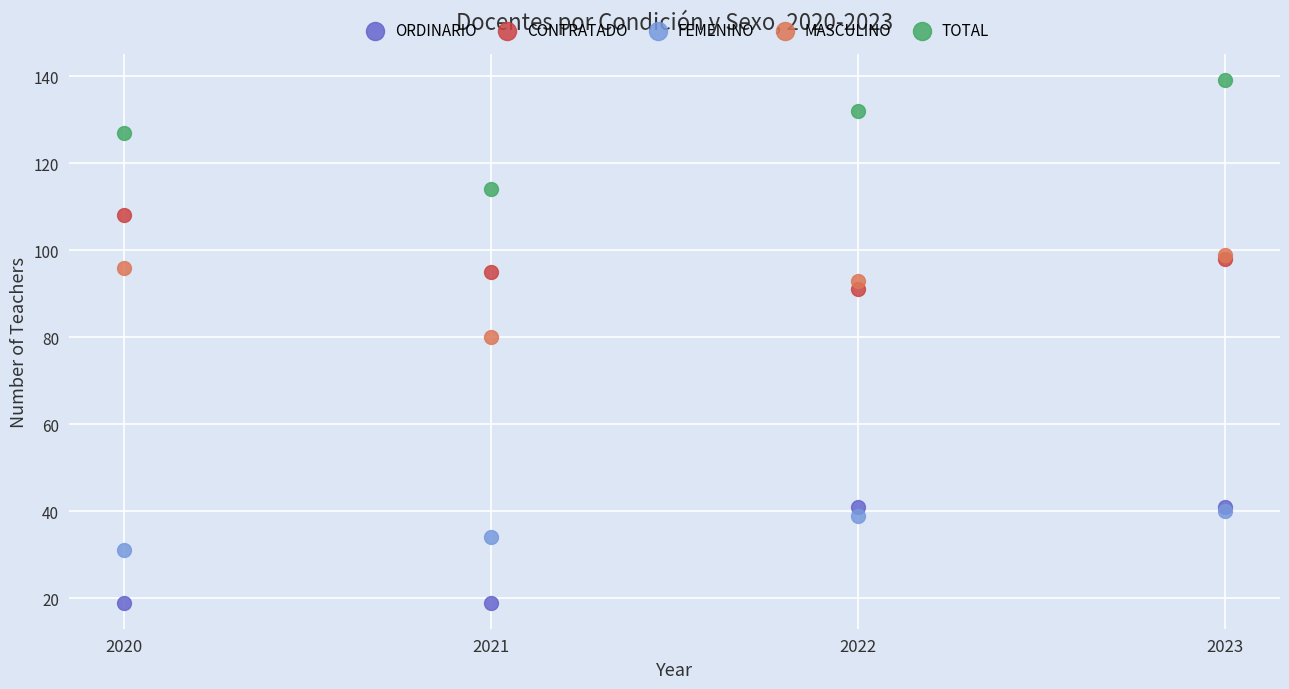

In the MASCULINO series, what Y value is closest to 89?

93